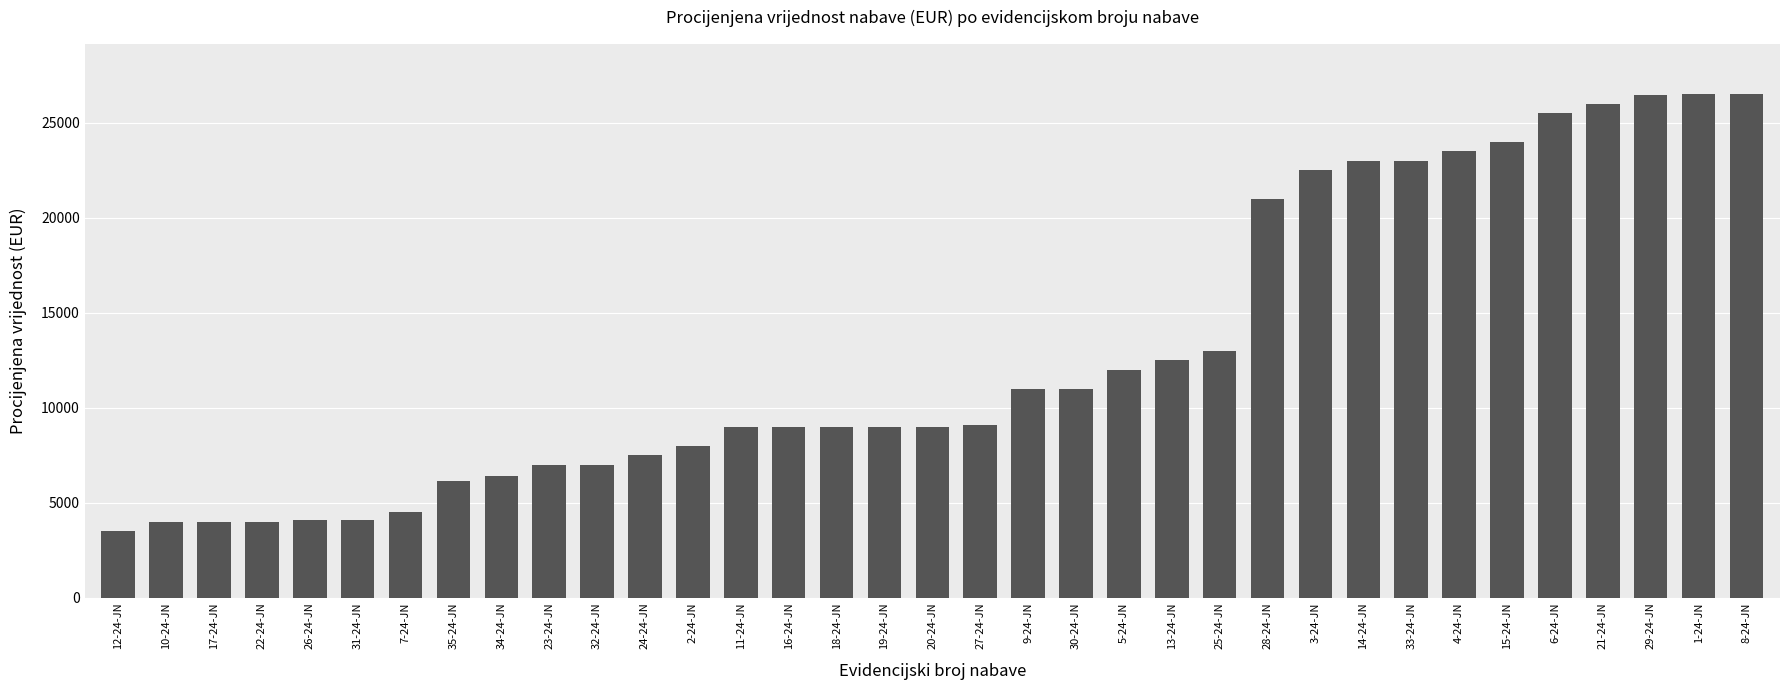

Is it true that the value at 32-24-JN is 7000?

True